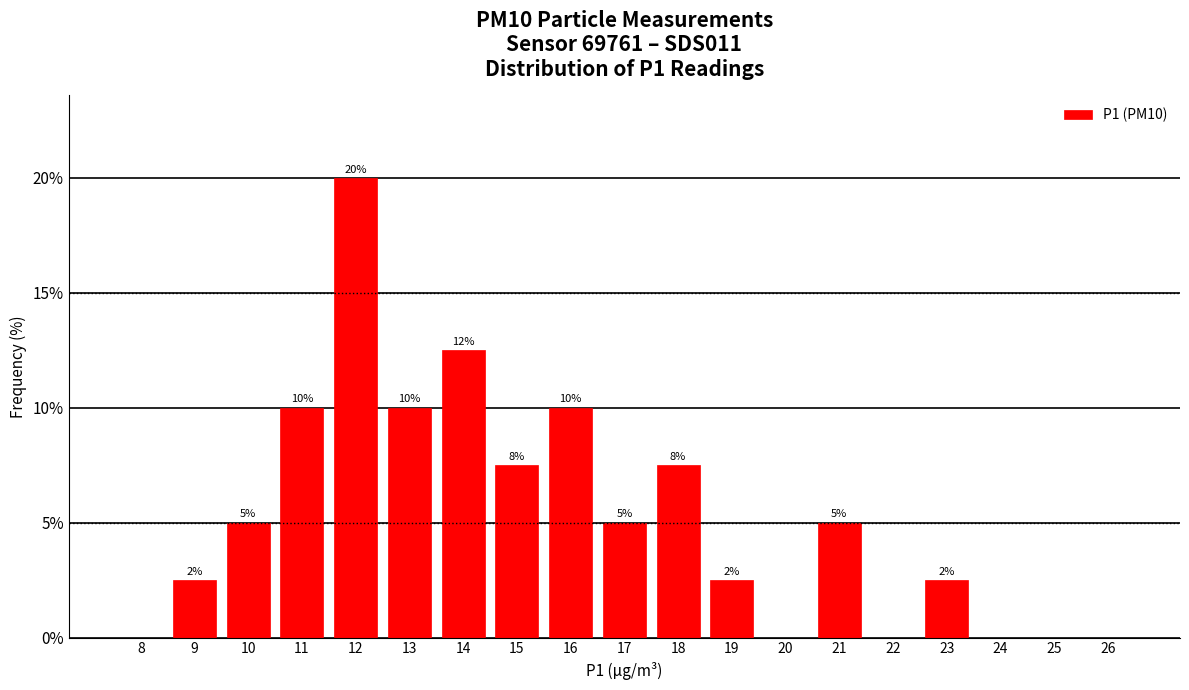

What is the greatest value displayed?

20.0